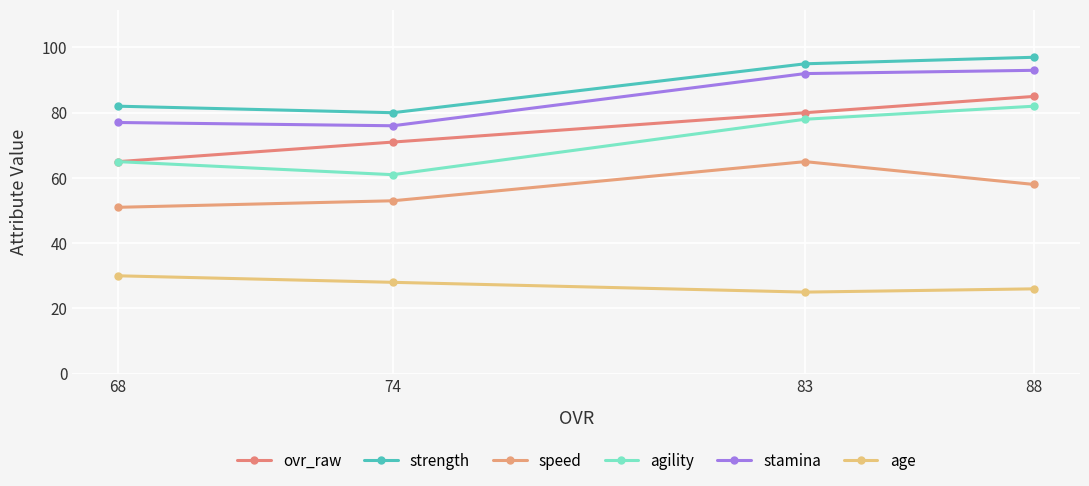

True or false: strength and ovr_raw intersect in this chart.

False